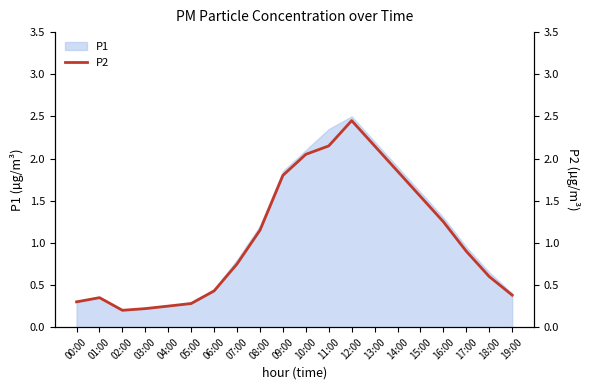

At which category does the chart reach its peak across all series?

12:00